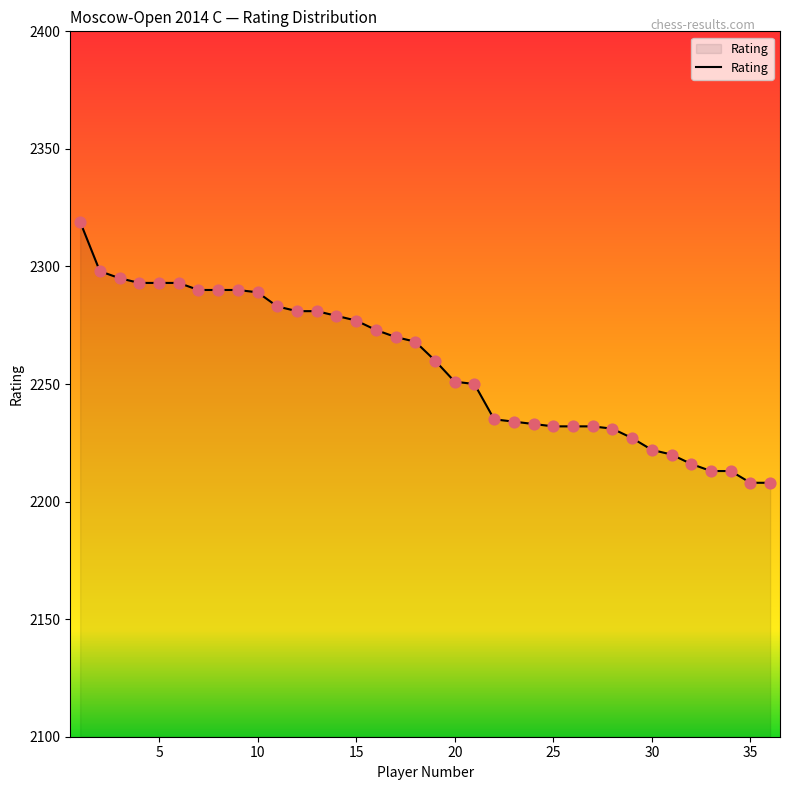

What is the minimum value shown in the chart?

2208